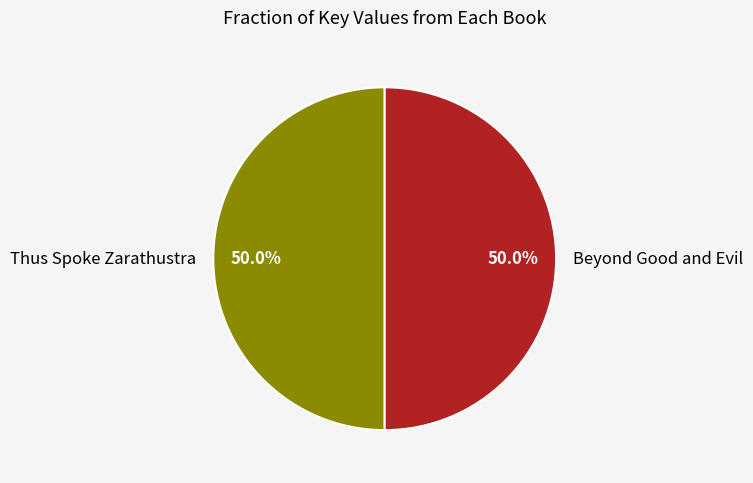

How many segments does this pie chart have?

2